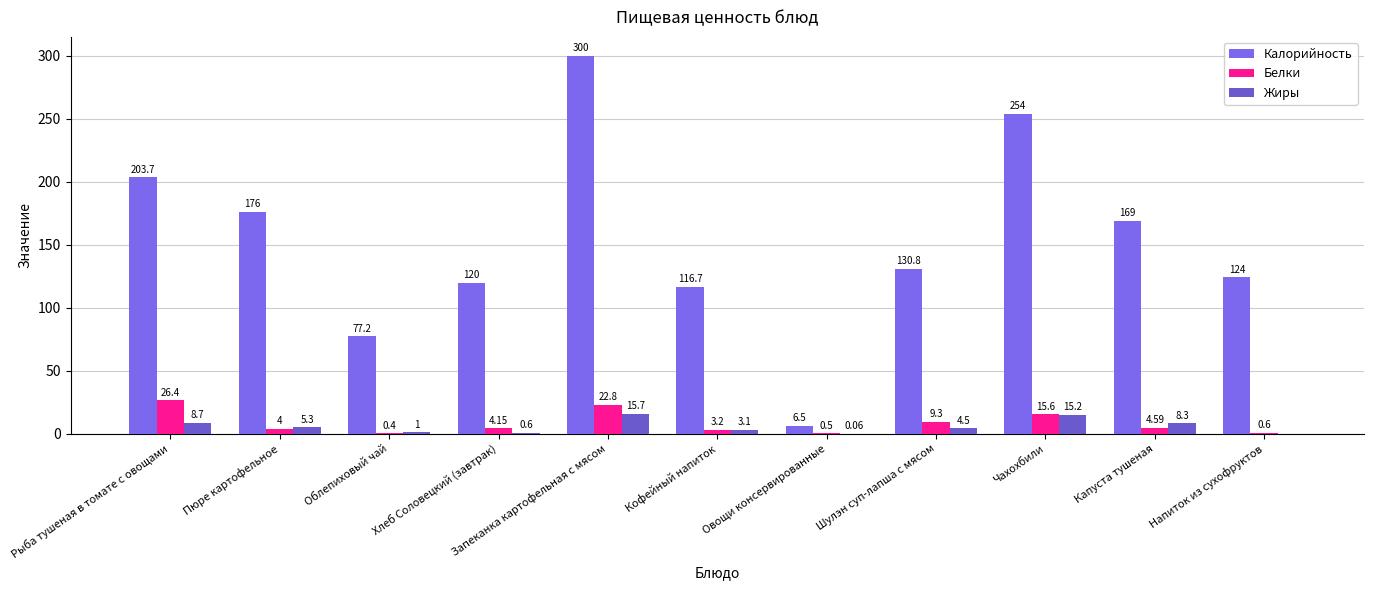

List the labels in order of Калорийность value, largest first.

Запеканка картофельная с мясом, Чахохбили, Рыба тушеная в томате с овощами, Пюре картофельное, Капуста тушеная, Шулэн суп-лапша с мясом, Напиток из сухофруктов, Хлеб Соловецкий (завтрак), Кофейный напиток, Облепиховый чай, Овощи консервированные